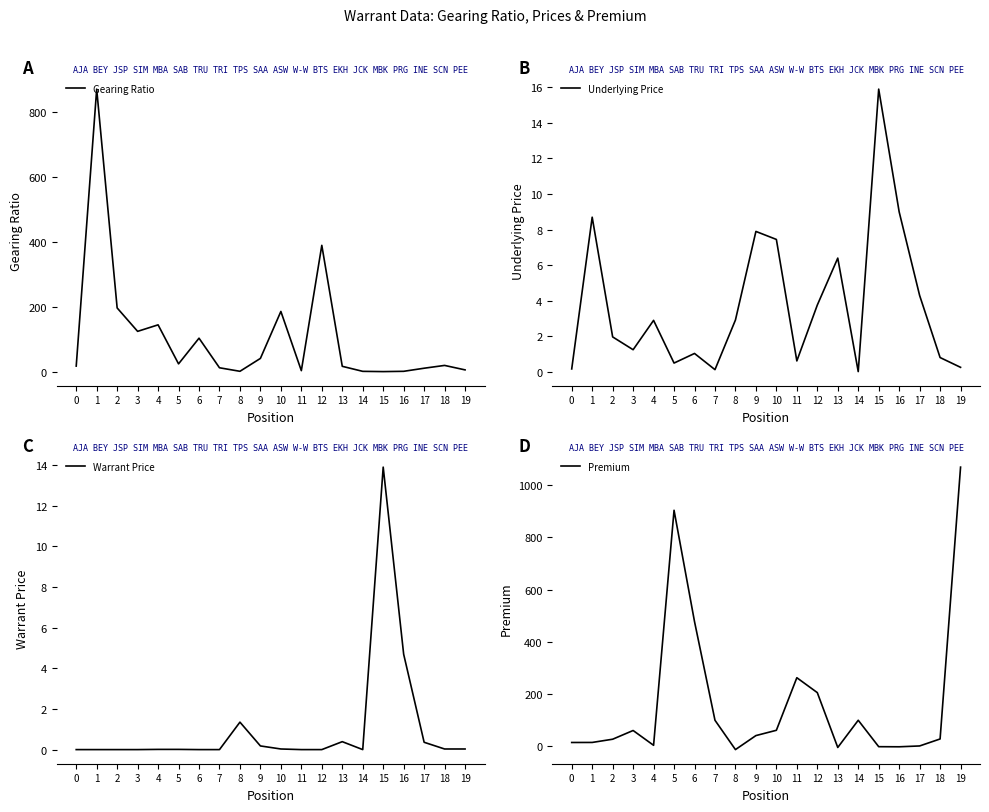

At how many categories does at least one series exceed 71?

12